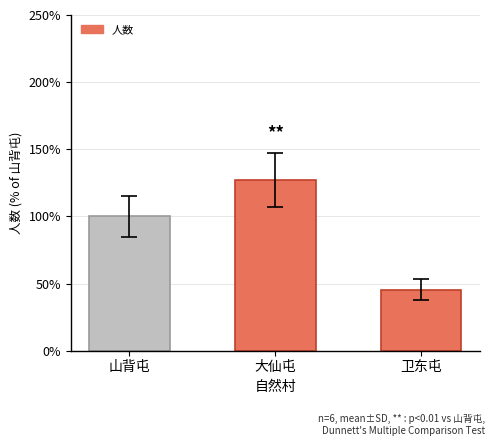

List the labels in order of value, smallest first.

卫东屯, 山背屯, 大仙屯